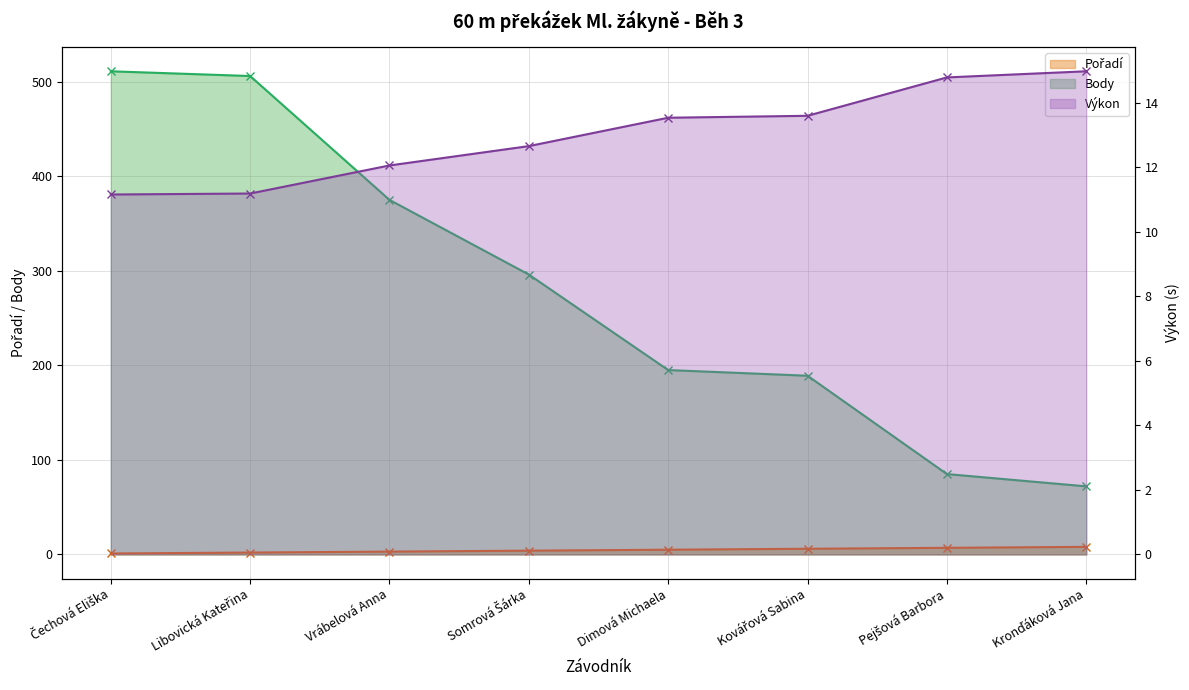

What is the total value across all series at Libovická Kateřina?

519.2